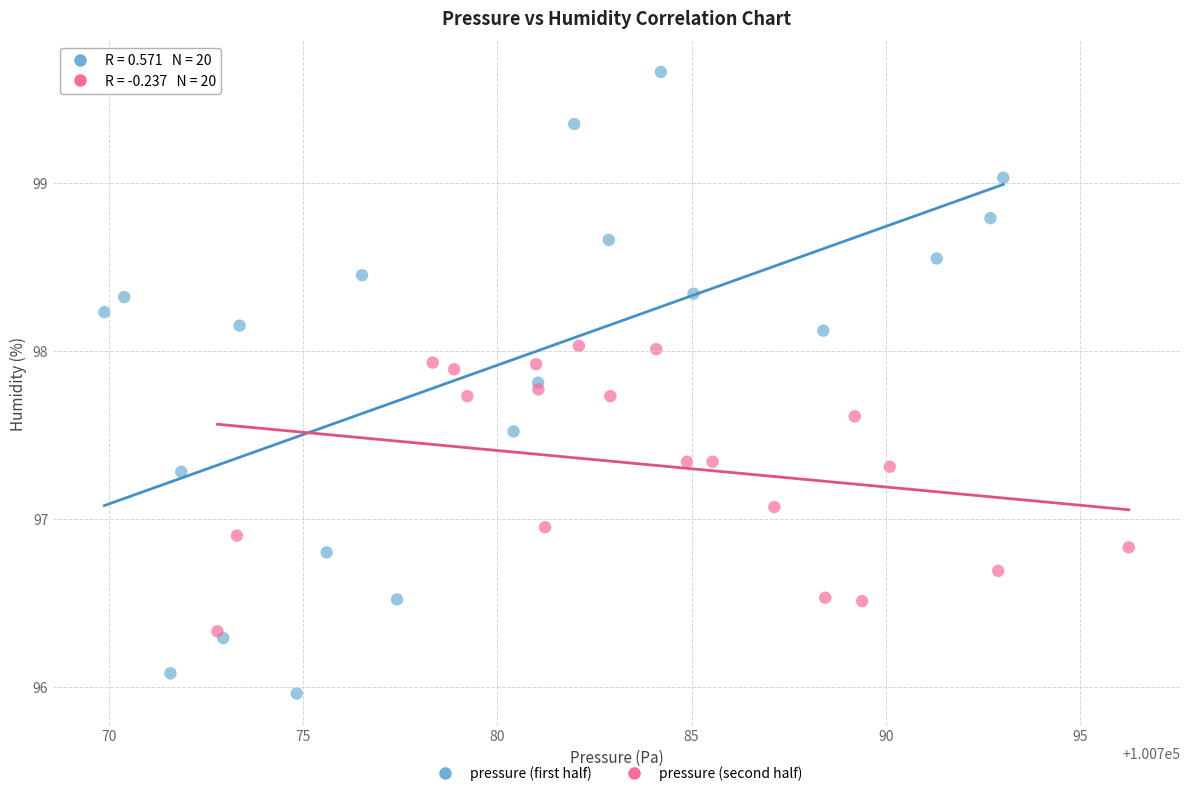

Which series has the widest spread of Y values?

pressure (first half)